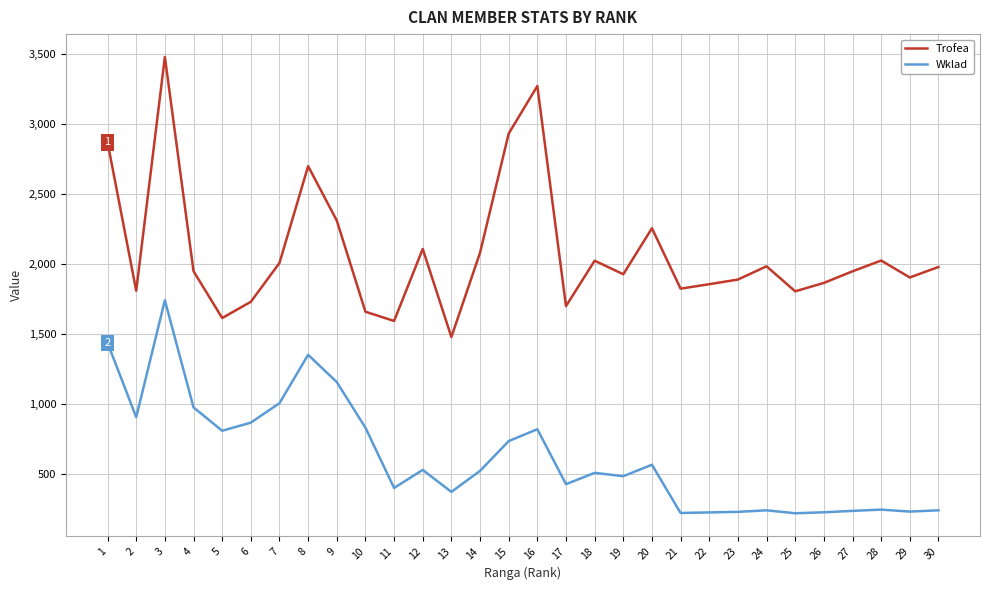

Rank the series by their maximum value, from highest to lowest.

Trofea, Wklad